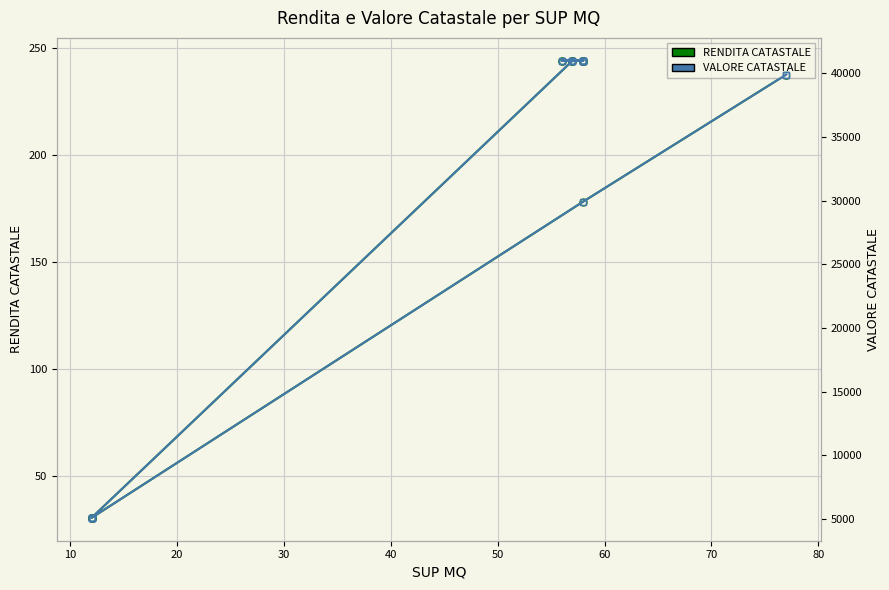

True or false: RENDITA CATASTALE and VALORE CATASTALE cross at least once.

False